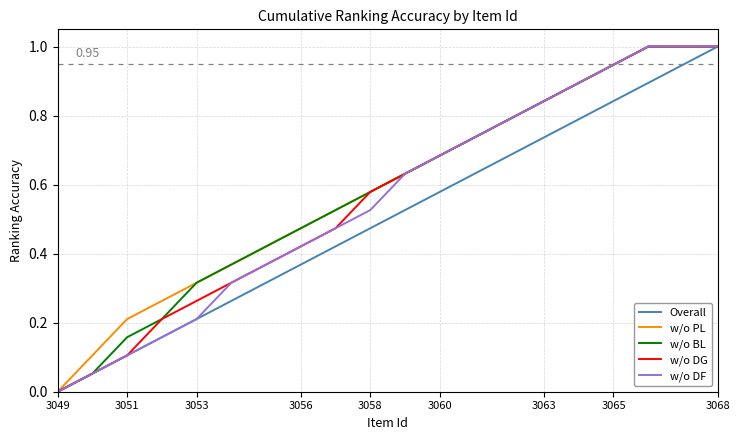

How many lines are shown in the chart?

5